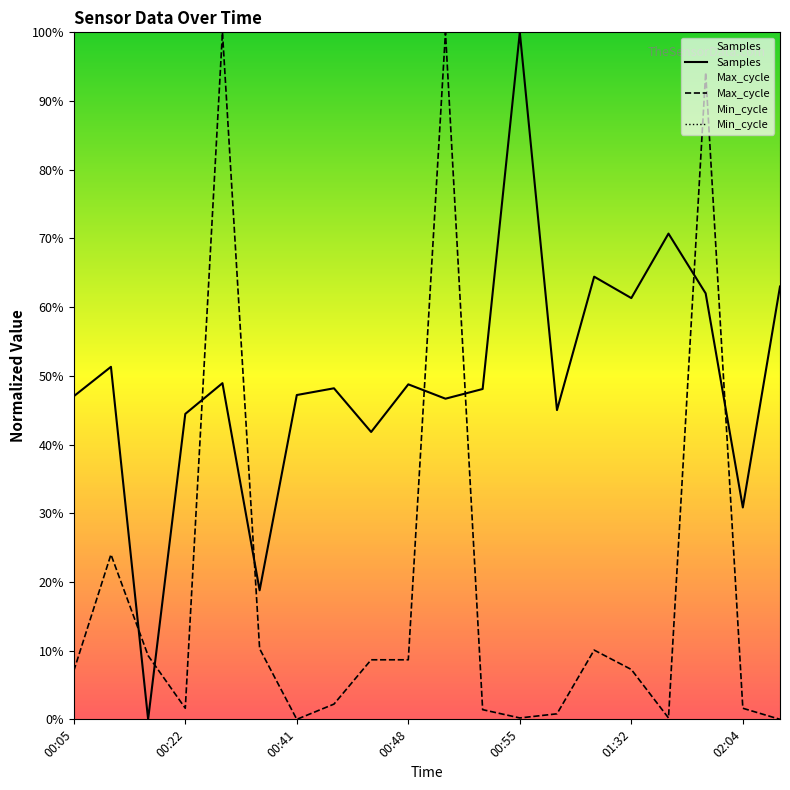

Is it true that Max_cycle equals 7.3 at 01:32?

True